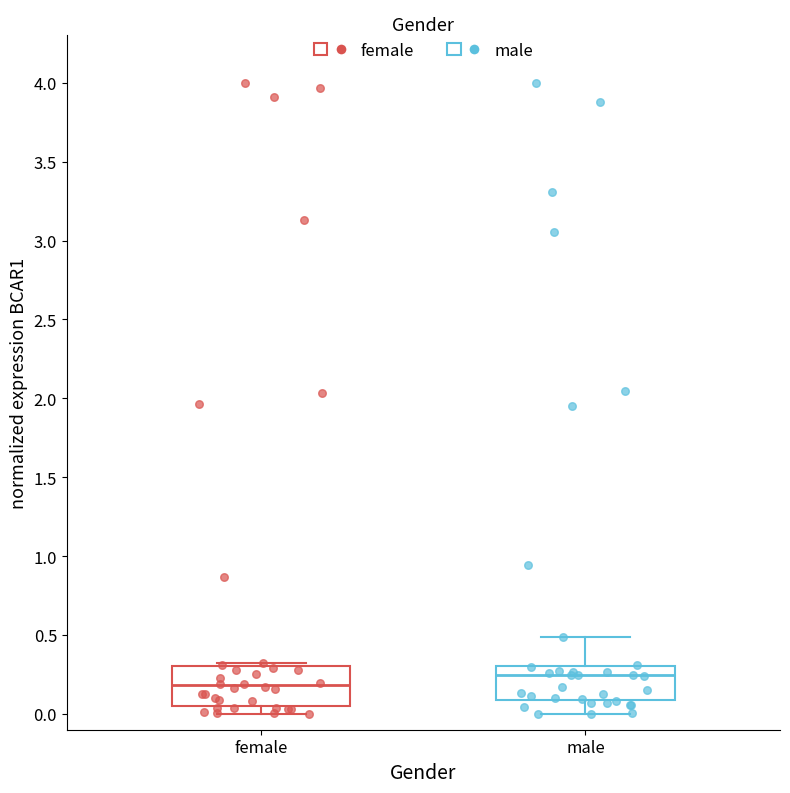

Reading left to right, read every box against the y-axis: the position of its median line, the range the box covers, and the ends of its whiskers. The values are not printed on the chart, so give them approximately, as read against the axis.

female: median 0.20, box 0.05 to 0.30, whiskers 0.00 to 0.30 (just above the box's upper edge)
male: median 0.25, box 0.10 to 0.30, whiskers 0.00 to 0.50